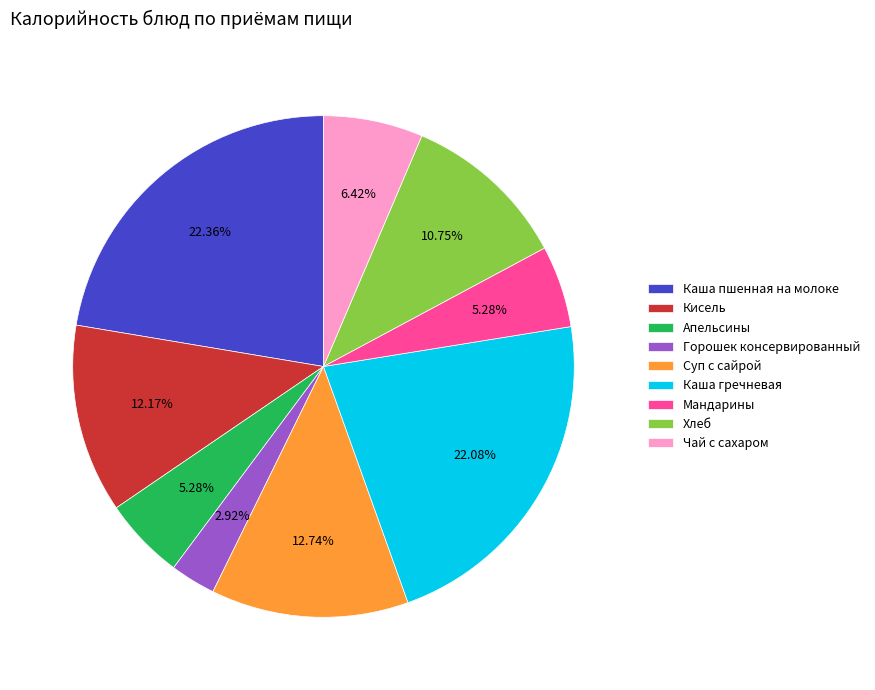

Is there a majority slice in this chart?

No